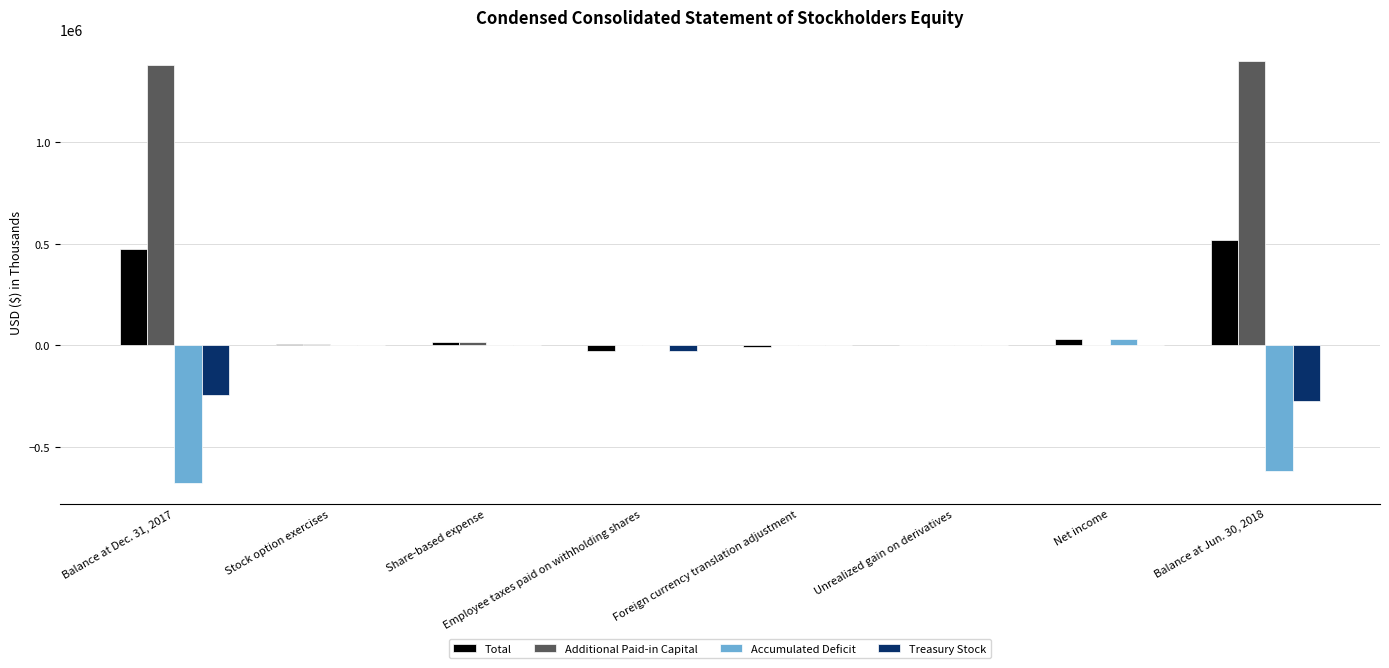

What is the greatest value displayed?

1396407